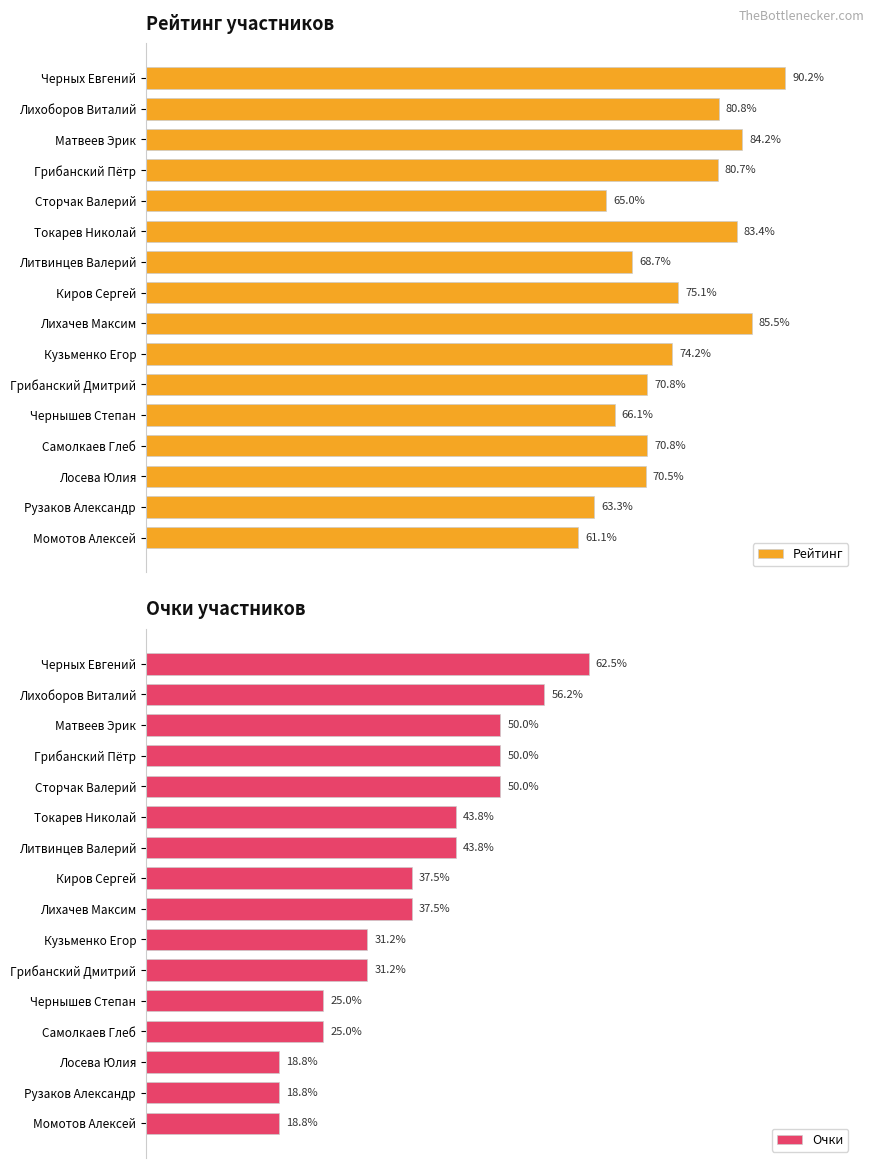

How many values in the Рейтинг series exceed 1485?

7